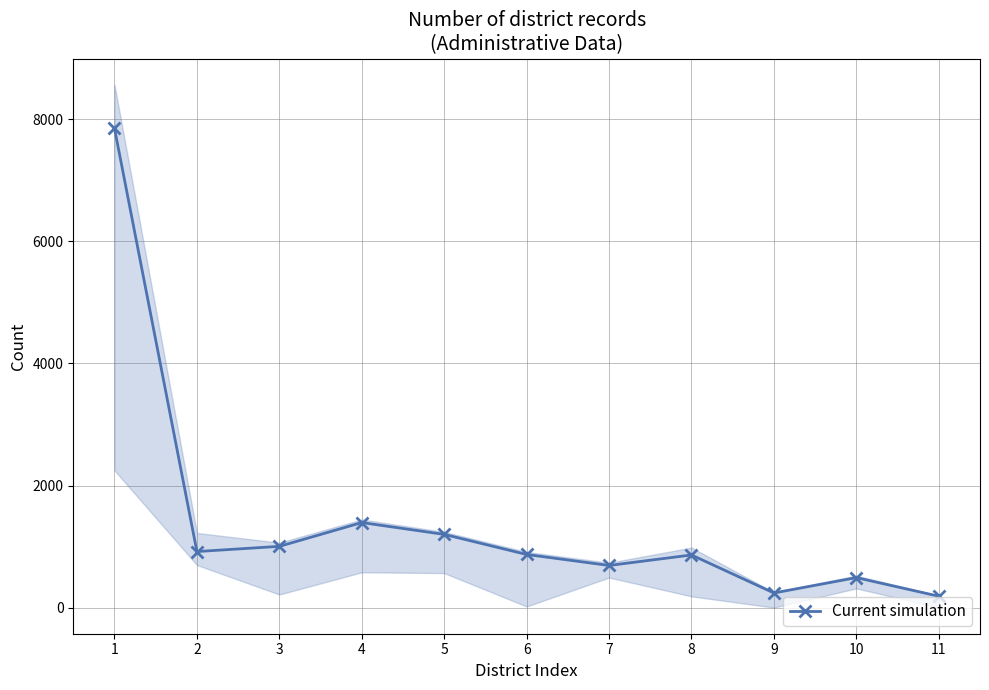

What is the value of the 1st point from the left?

7851